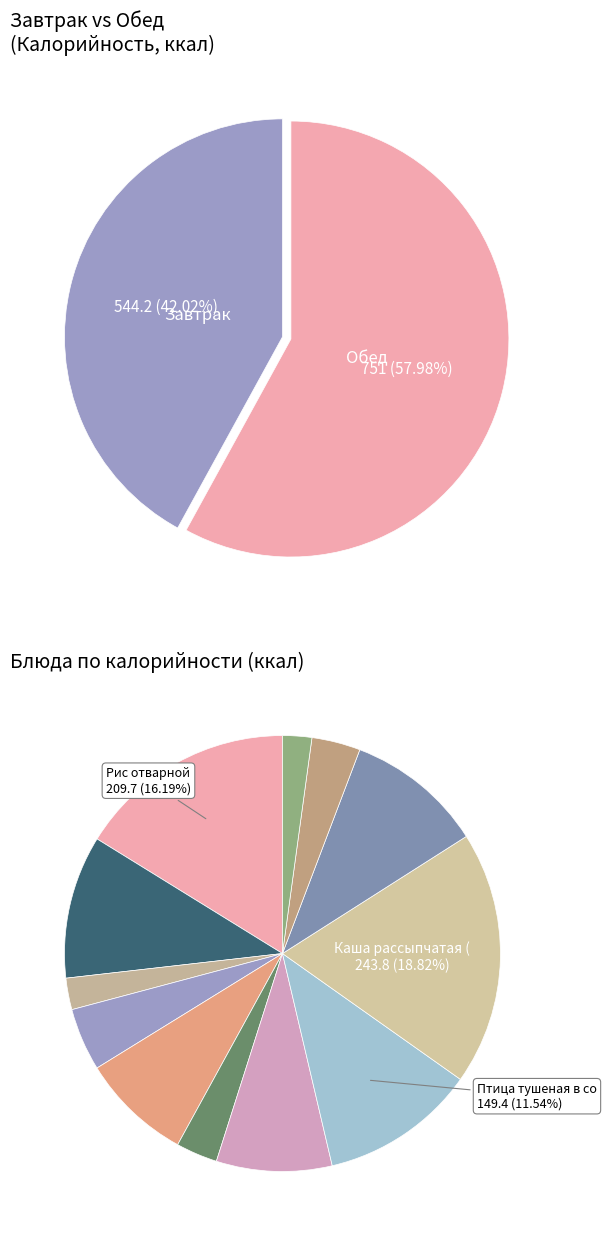

To the nearest percent, what is the difference between the Компот из сухофруктов and Рис отварной slice percentages?

6%